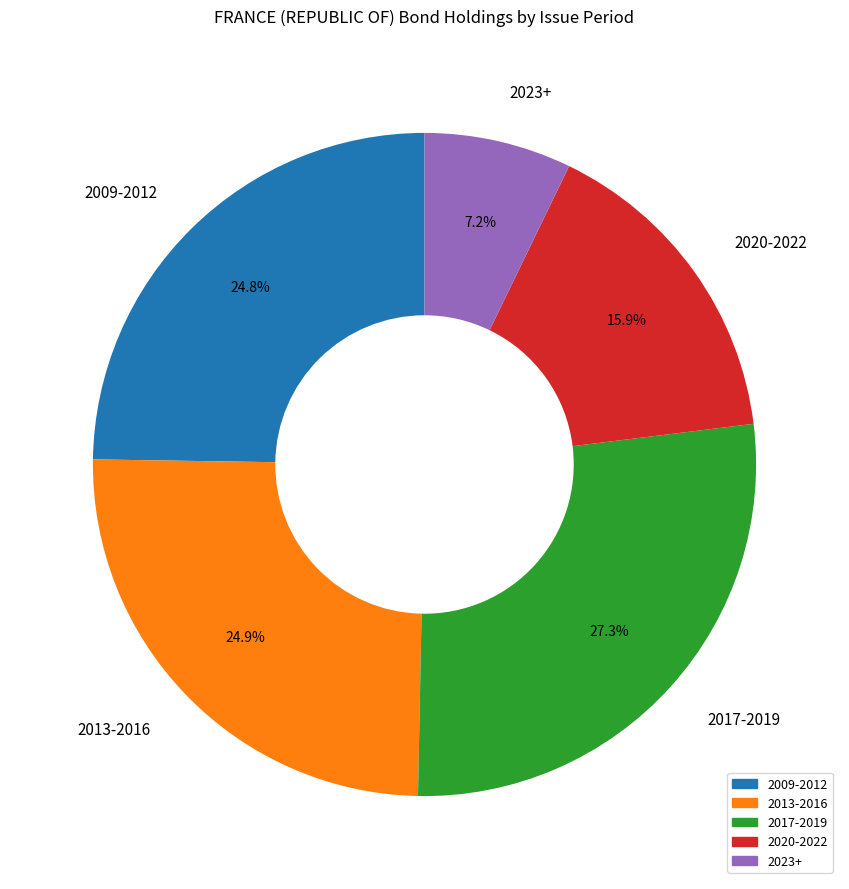

Count the number of slices in the pie.

5